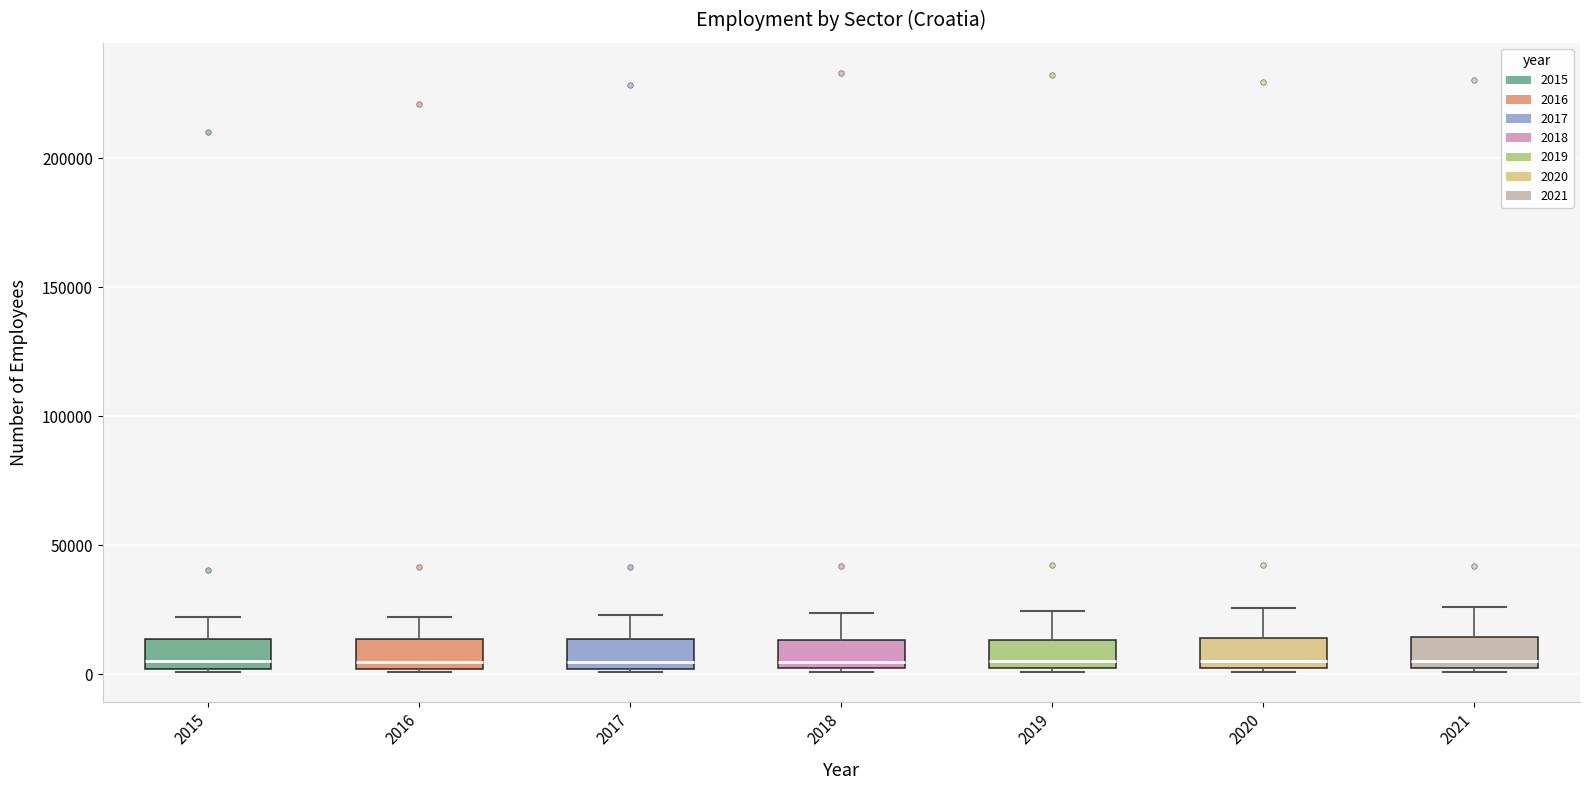

Reading left to right, read every box against the y-axis: the position of its median line, the range the box covers, and the ends of its whiskers. The values are not printed on the chart, so give them approximately, as read against the axis.

2015: median 5000, box 0 to 15000, whiskers 0 to 20000
2016: median 5000, box 0 to 15000, whiskers 0 to 20000
2017: median 5000, box 0 to 15000, whiskers 0 to 25000
2018: median 5000, box 0 to 15000, whiskers 0 to 25000
2019: median 5000, box 0 to 15000, whiskers 0 (just below the box's lower edge) to 25000
2020: median 5000, box 0 to 15000, whiskers 0 (just below the box's lower edge) to 25000
2021: median 5000, box 0 to 15000, whiskers 0 (just below the box's lower edge) to 25000